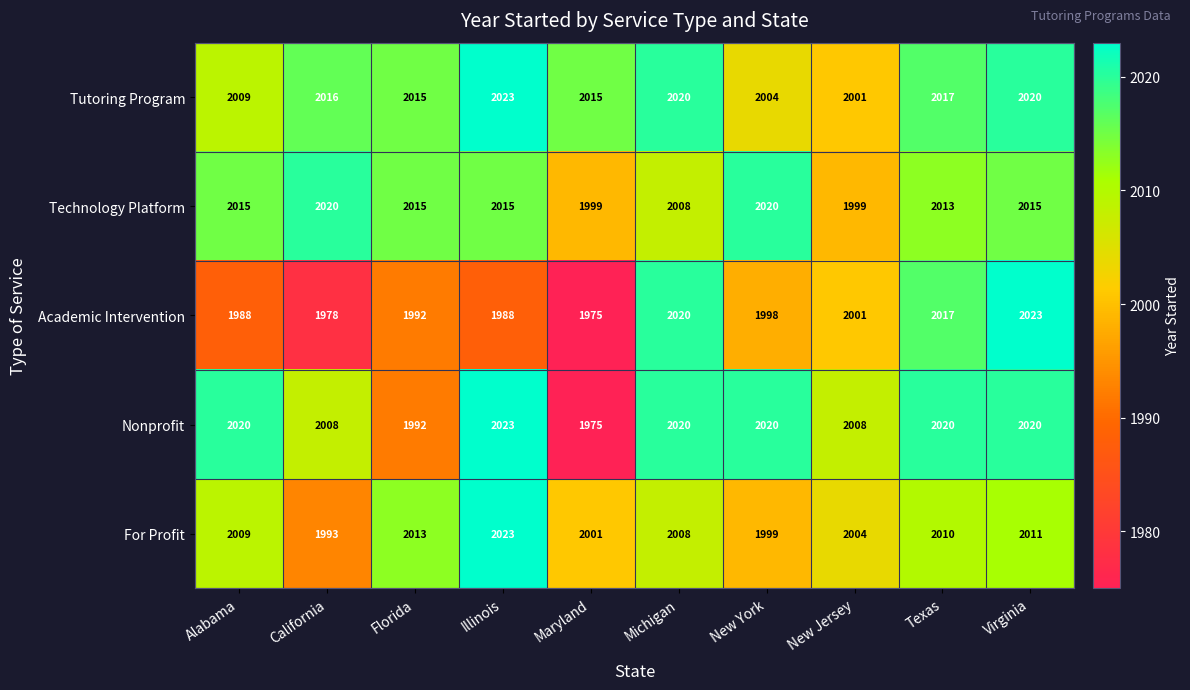

How many series are shown in this chart?

5